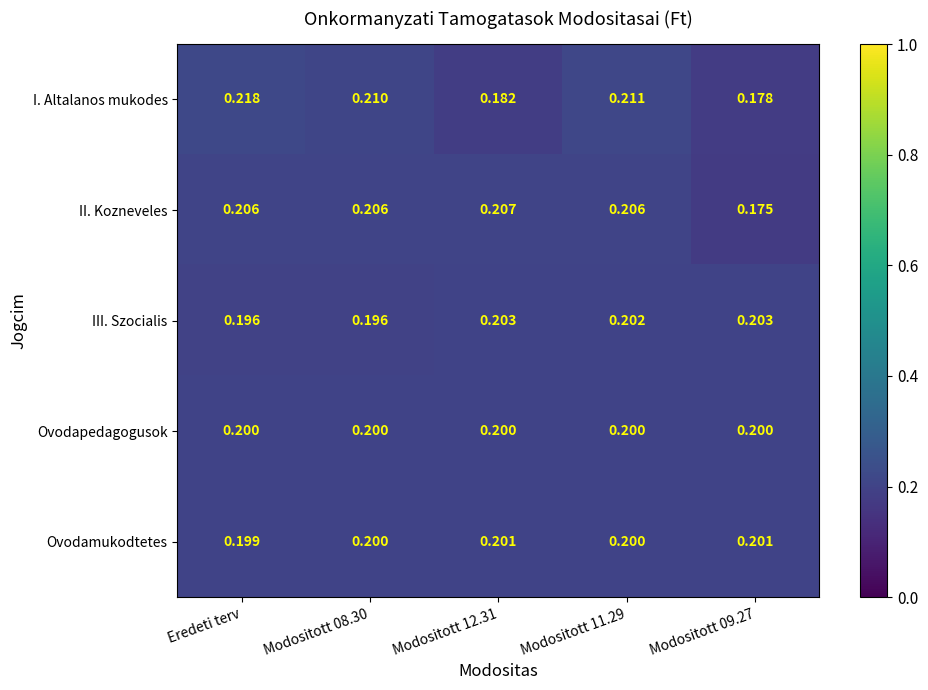

How many categories are shown in the chart?

5